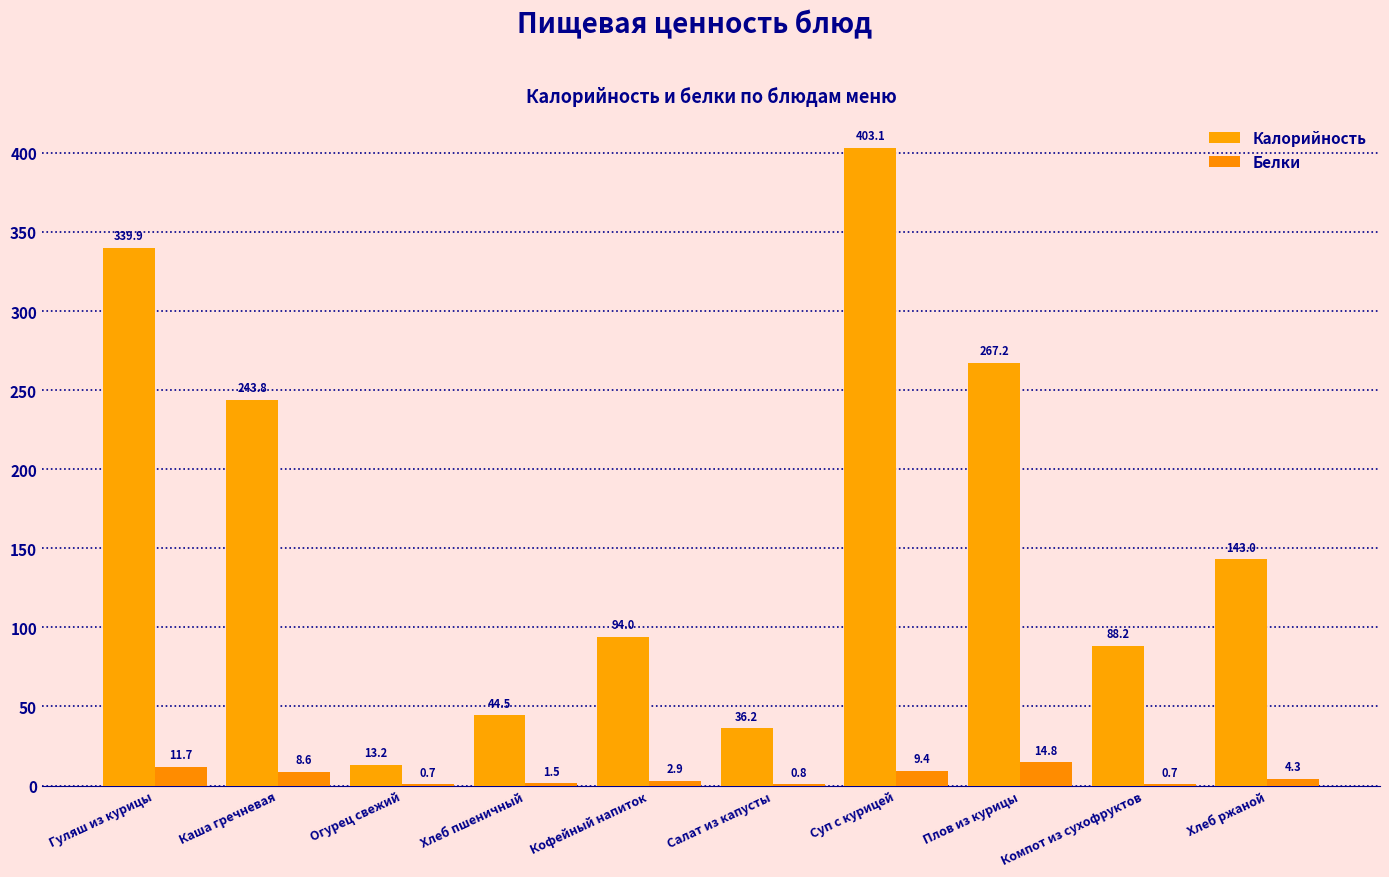

What is the average value of the Белки series?

5.5